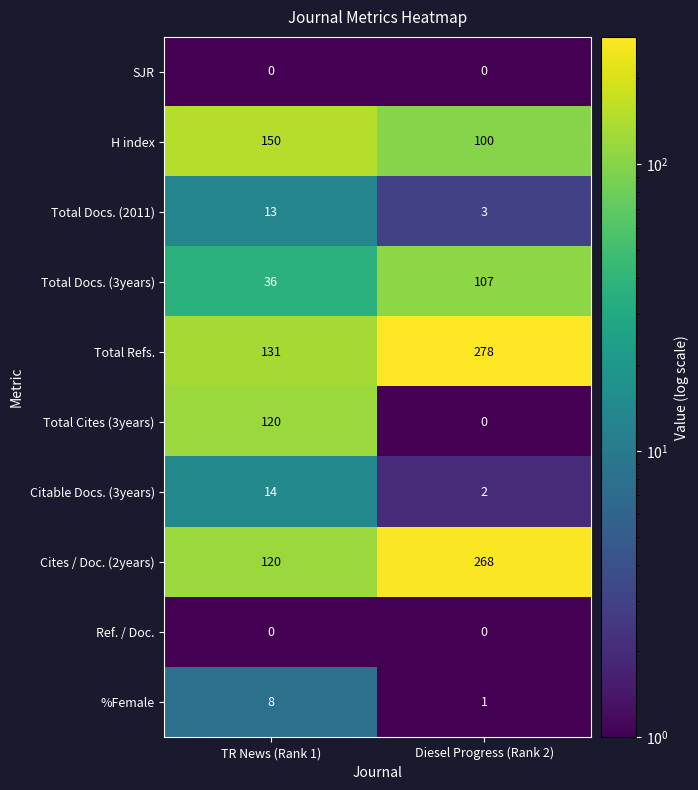

The value of Total Refs. at Diesel Progress (Rank 2) is 278. True or false?

True